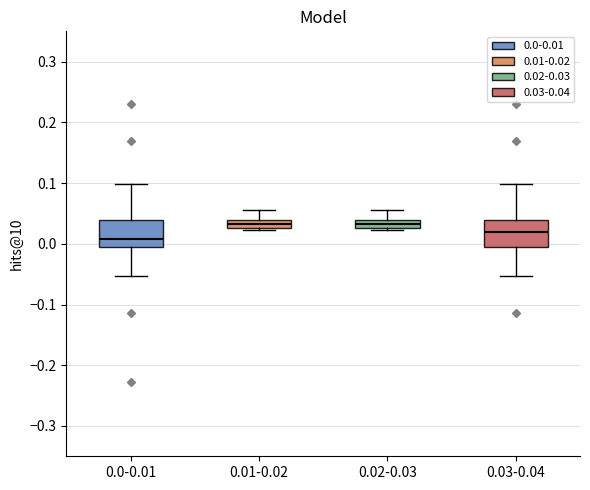

Which box has the lowest median line?

0.0-0.01